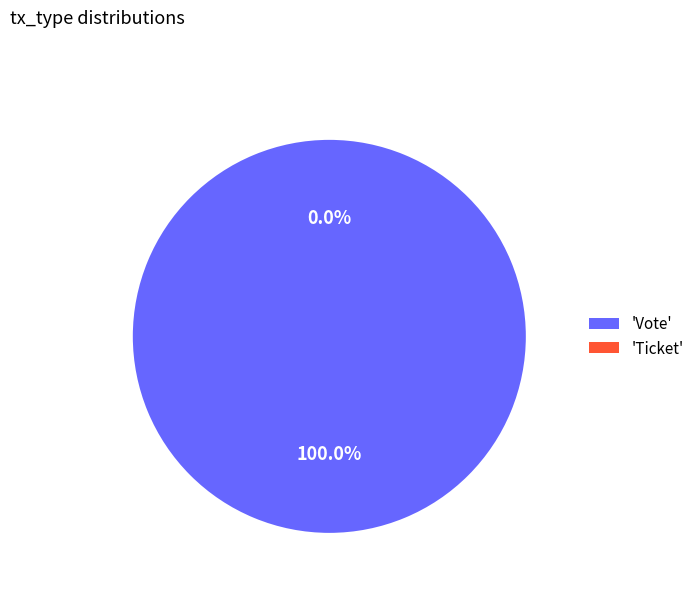

Is there a majority slice in this chart?

Yes